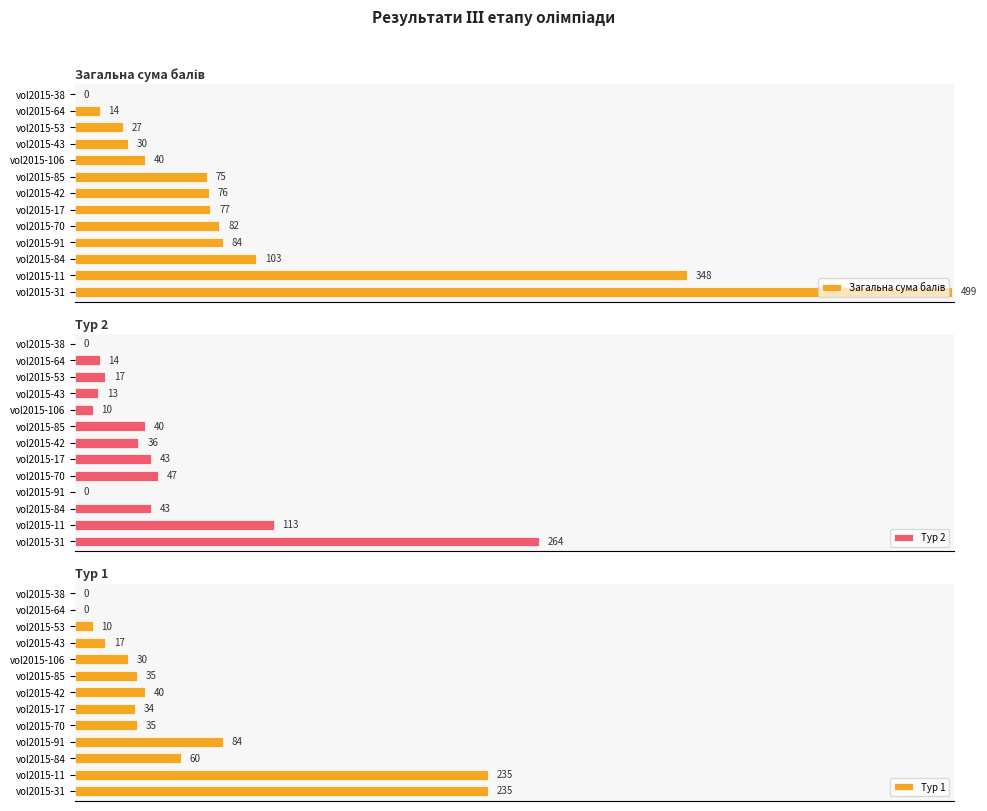

At how many categories does at least one series exceed 284?

2